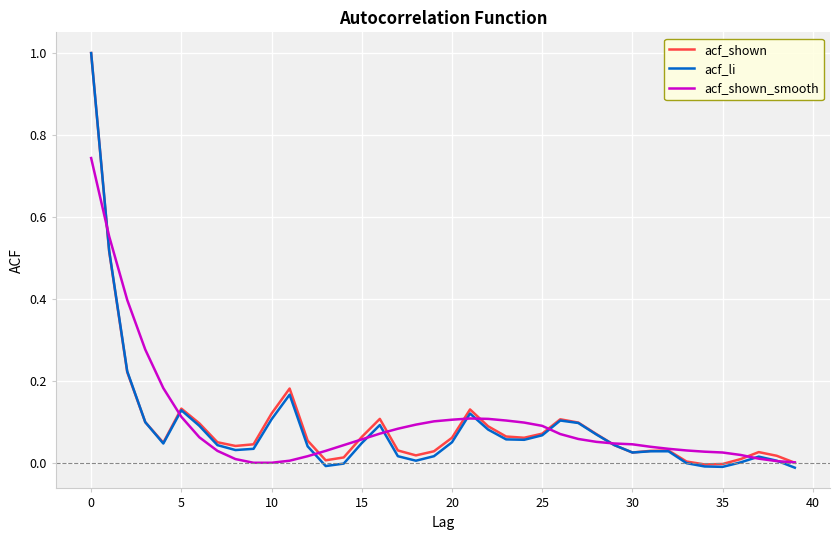

True or false: acf_shown_smooth and acf_shown cross at least once.

True